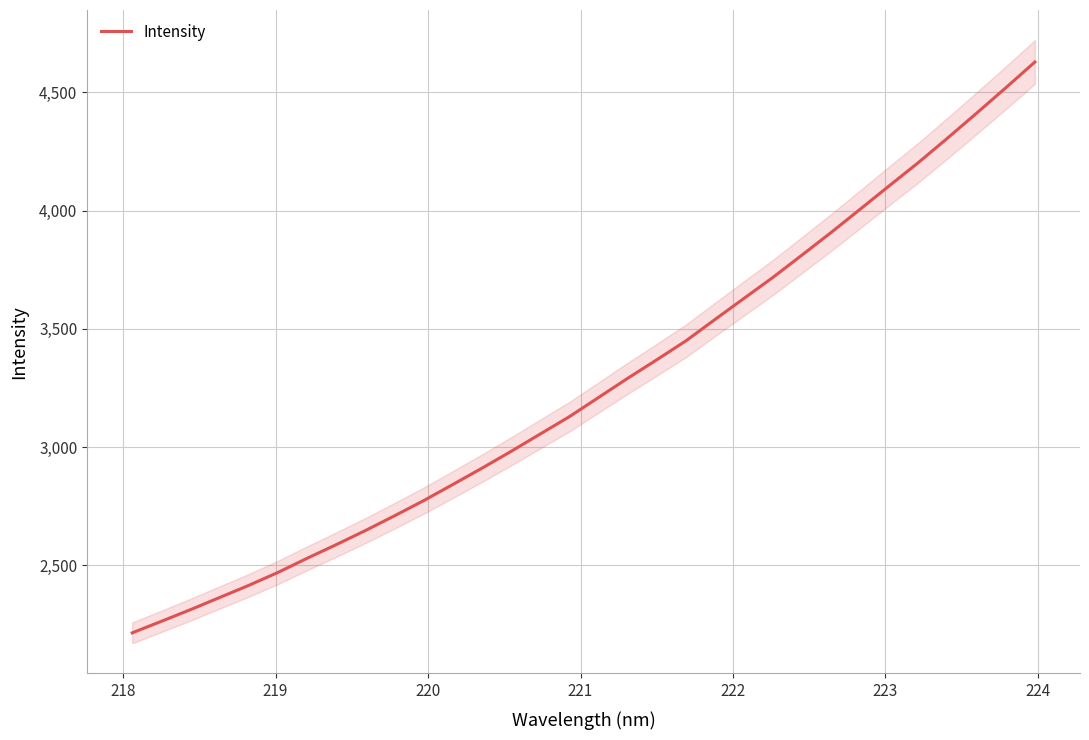

What is the sum of all values?

104308.9